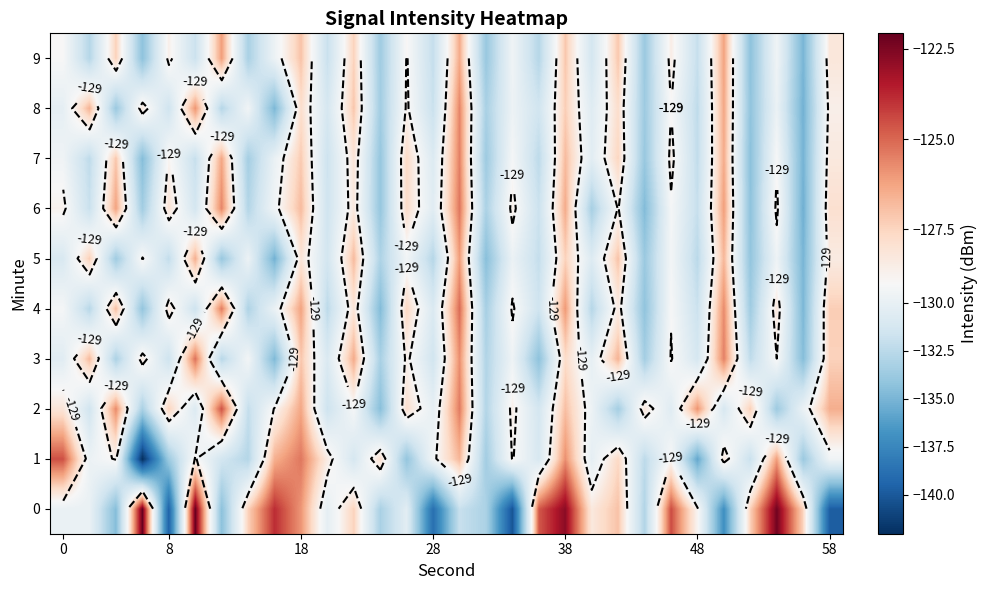

Read the 0 value at 0.

-129.8